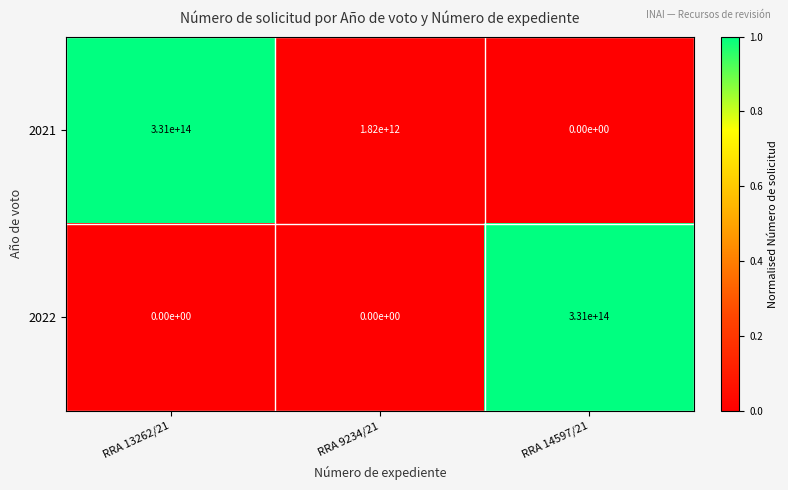

Where is 2021 nearest to the value 165500000000000?

RRA 9234/21